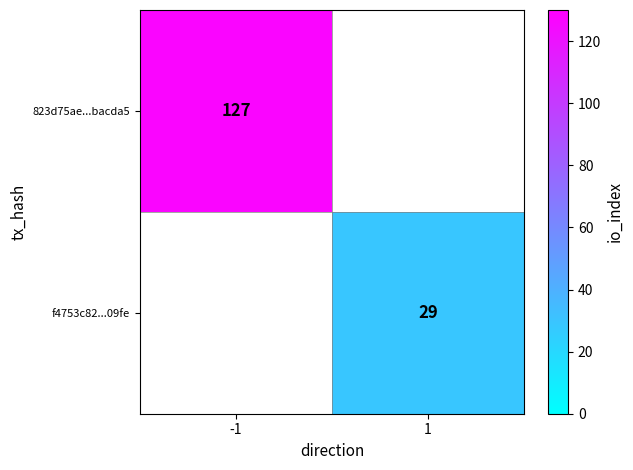

Is the value of 823d75ae...bacda5 at -1 greater than the value of f4753c82...09fe at 1?

Yes